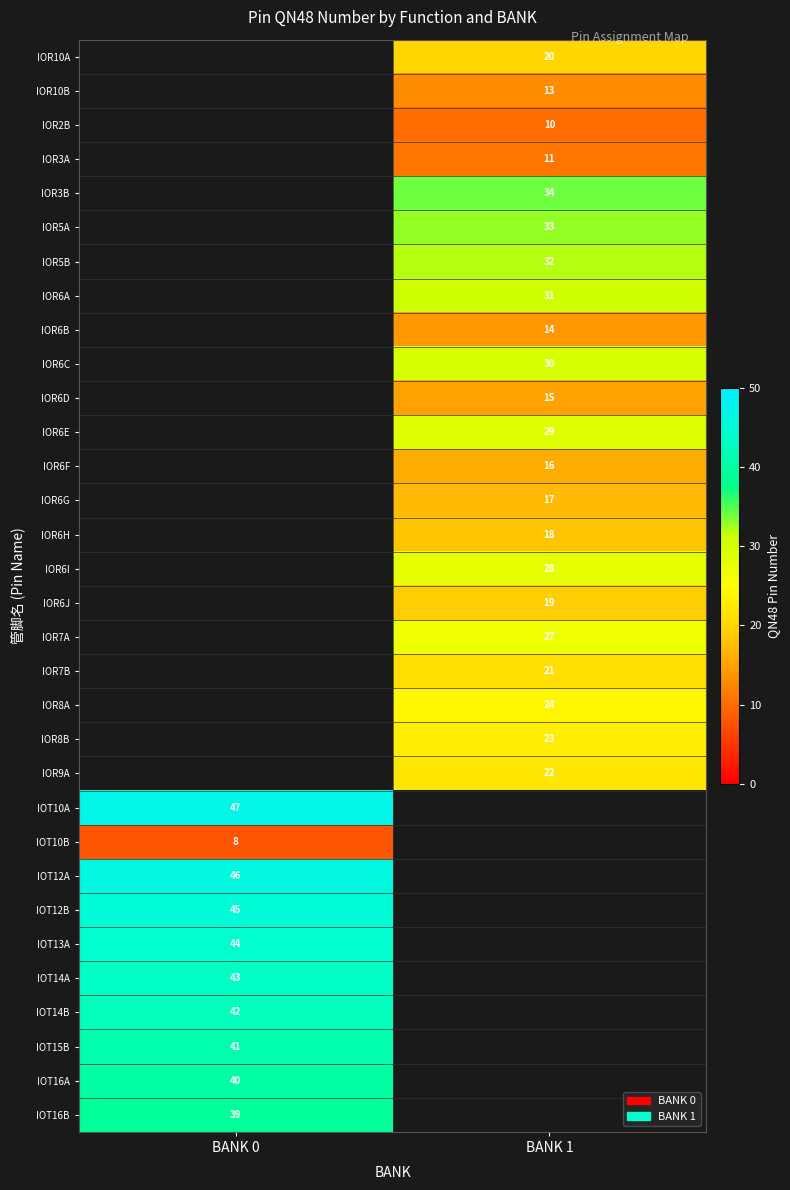

True or false: IOT15B has a value of 41 at BANK 0.

True